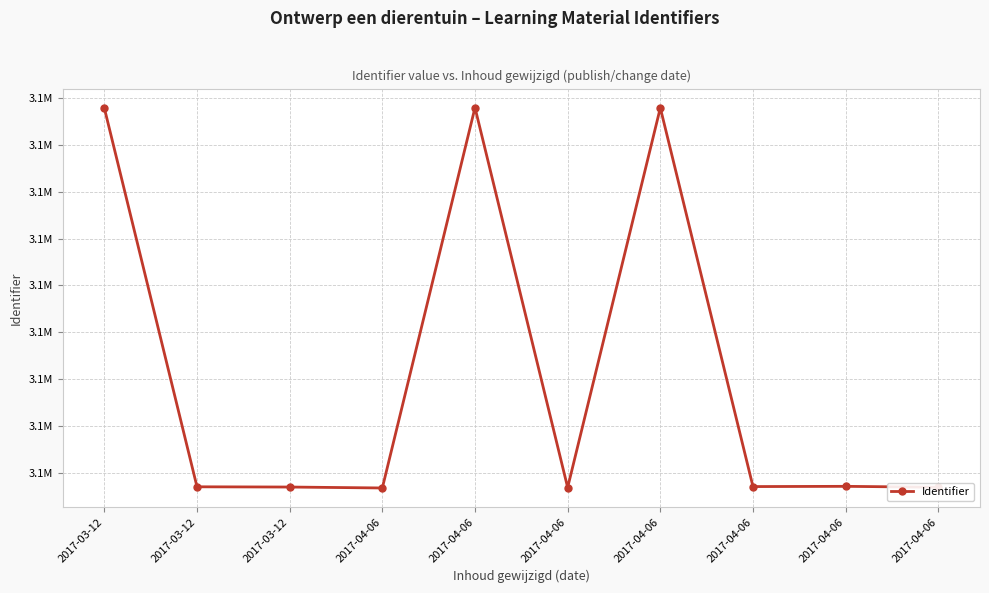

What is the value of the 1st point from the left?

3058758